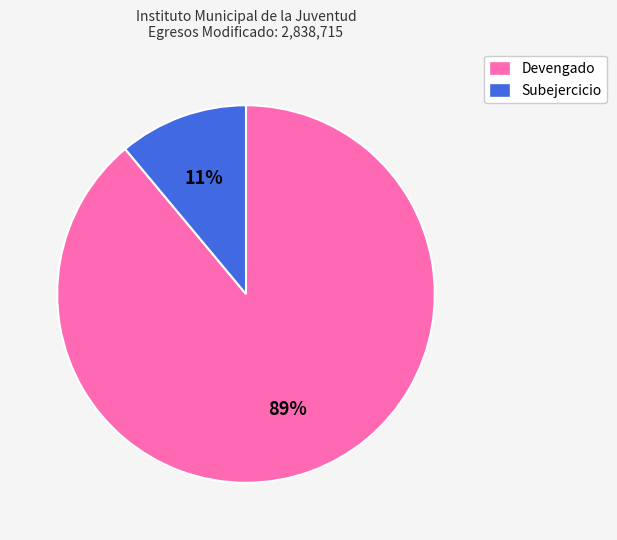

Do Subejercicio and Devengado together represent more than half of the pie?

Yes